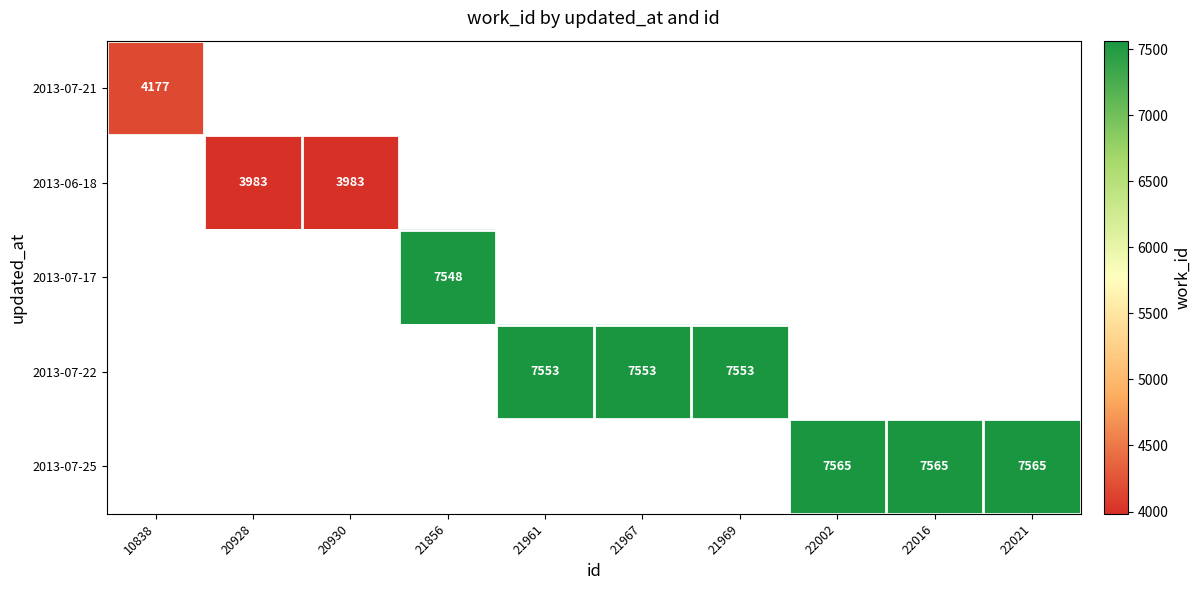

Count the number of categories in the chart.

10